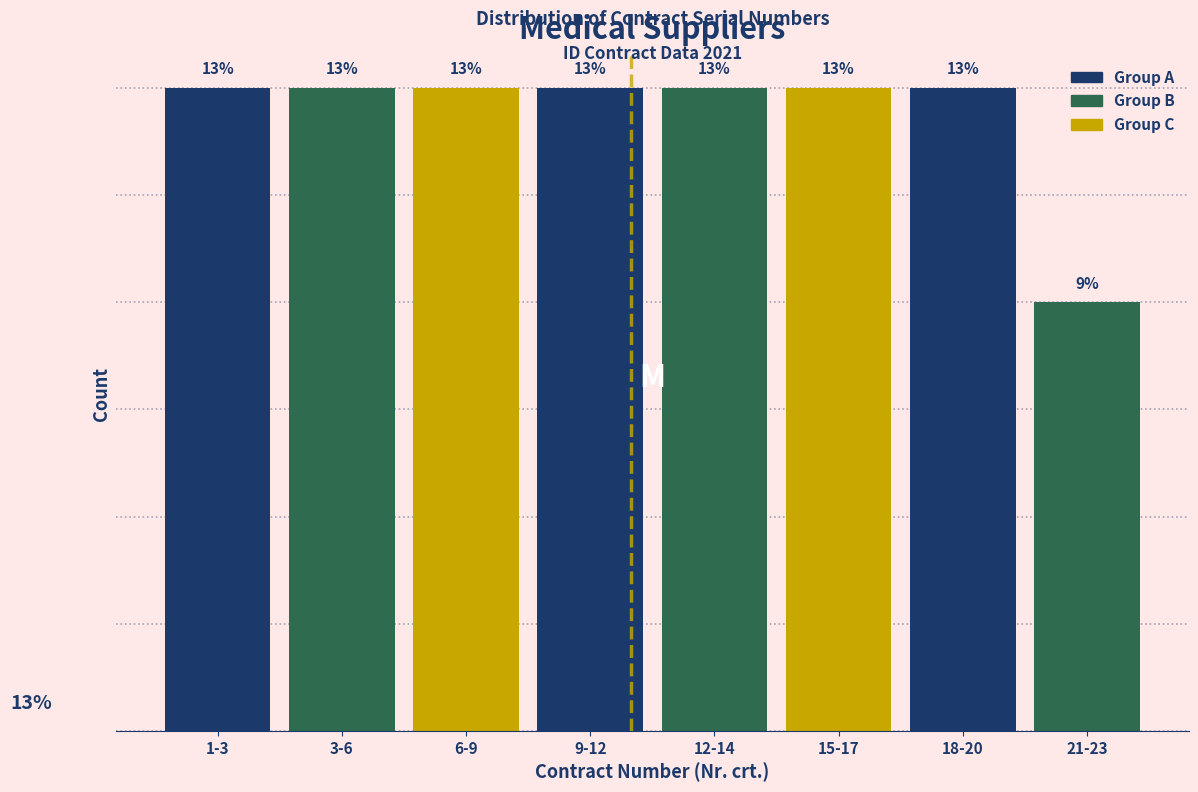

Does the chart contain any negative values?

No